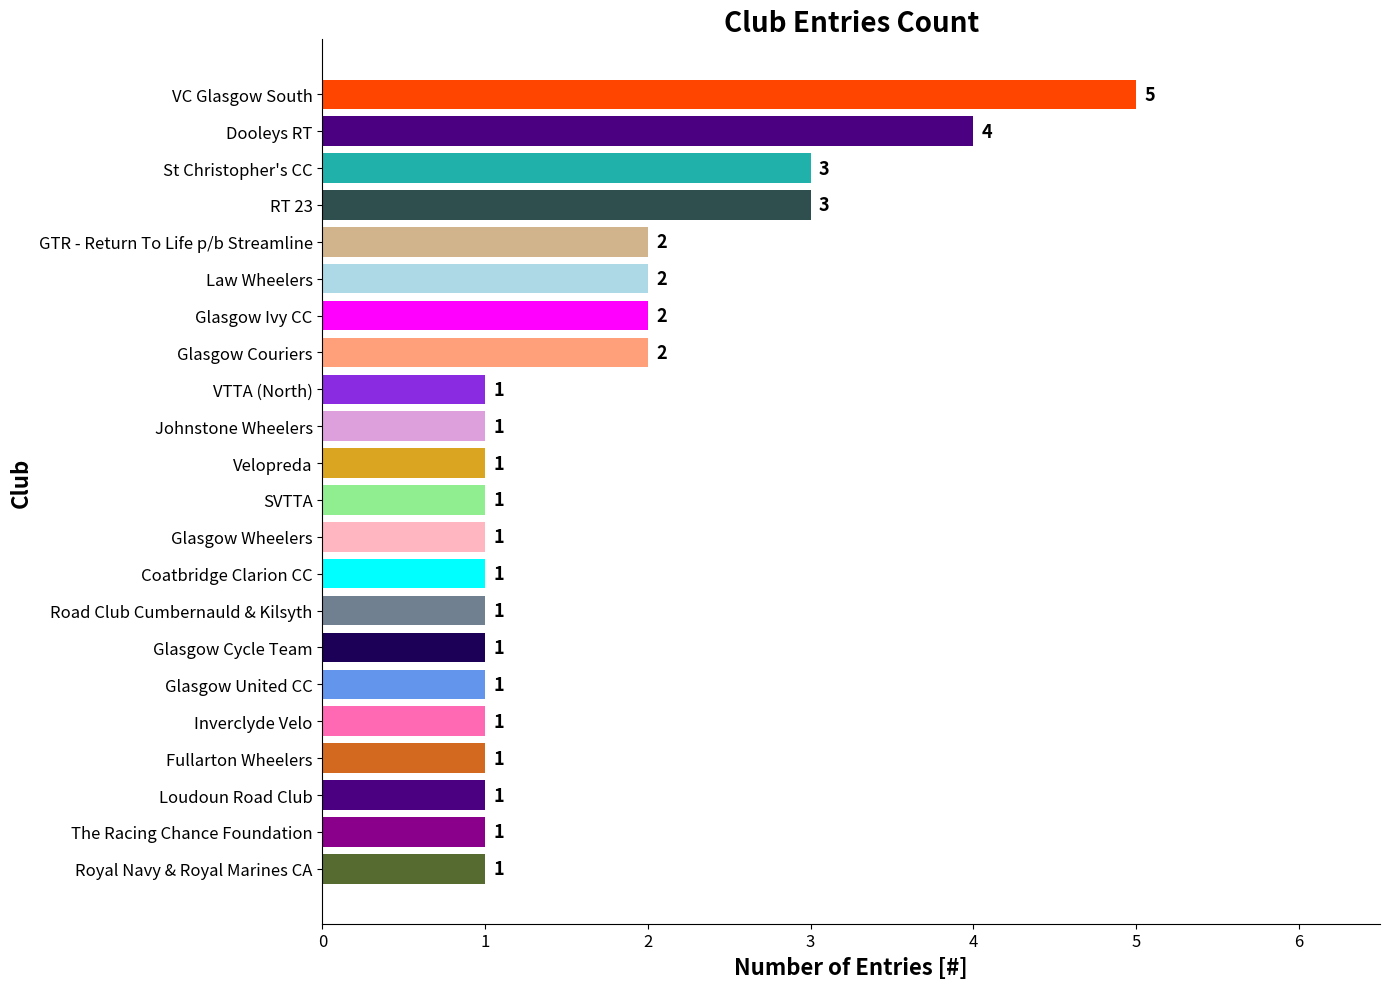

True or false: the data shows 1 at VTTA (North).

True